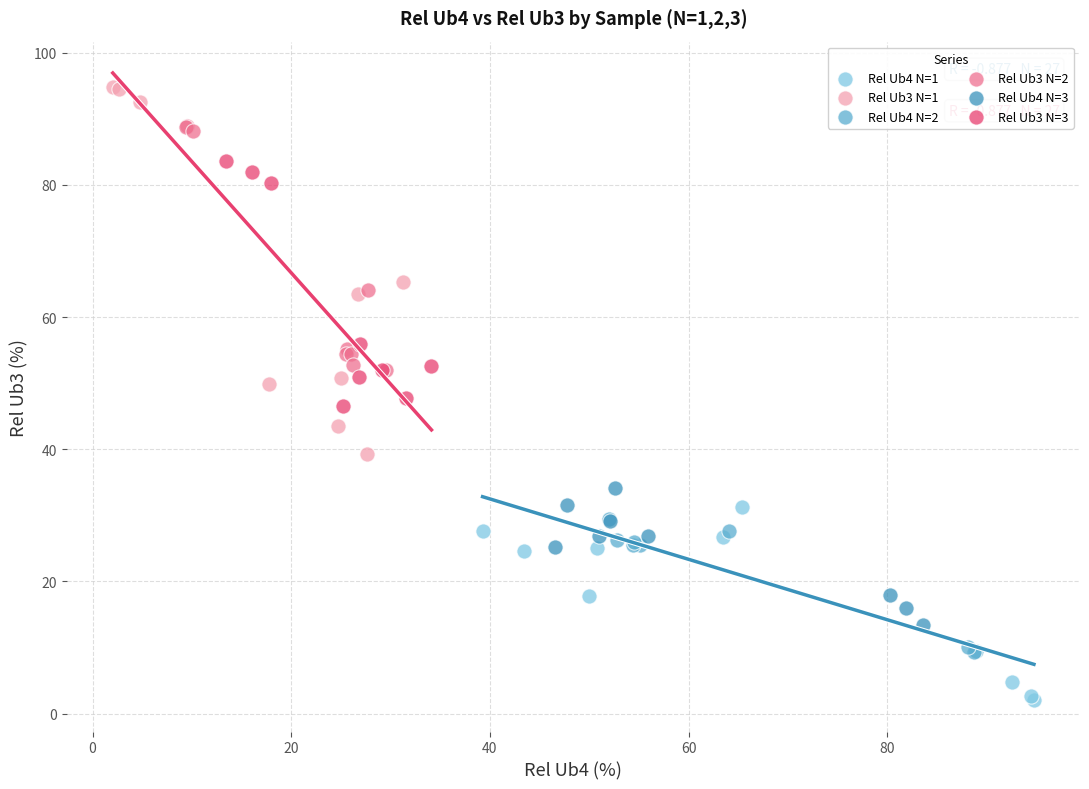

Which series contains the lowest Y value?

Rel Ub4 N=1